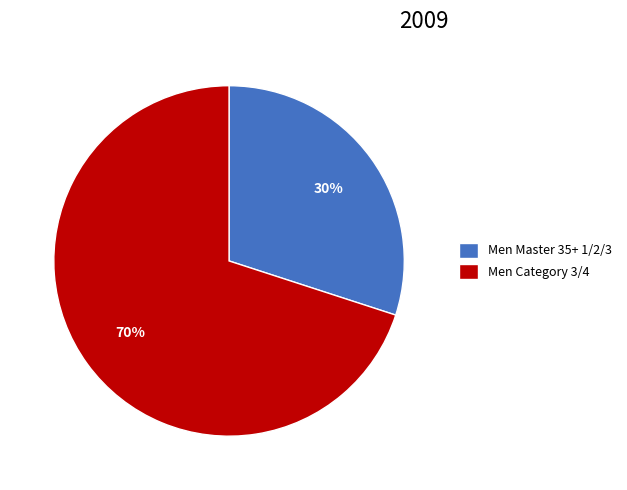

Is it true that Men Category 3/4 is 70% of the pie?

True